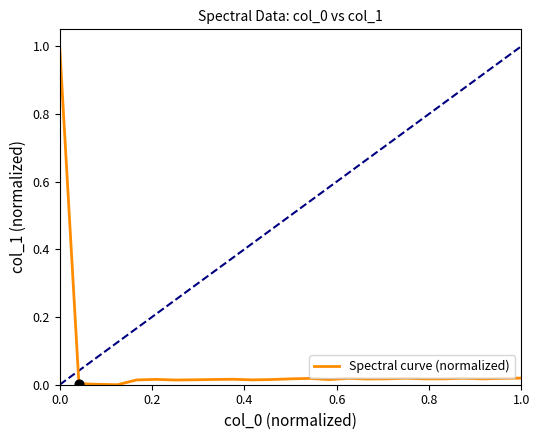

What is the difference between the maximum and minimum values?

1.0